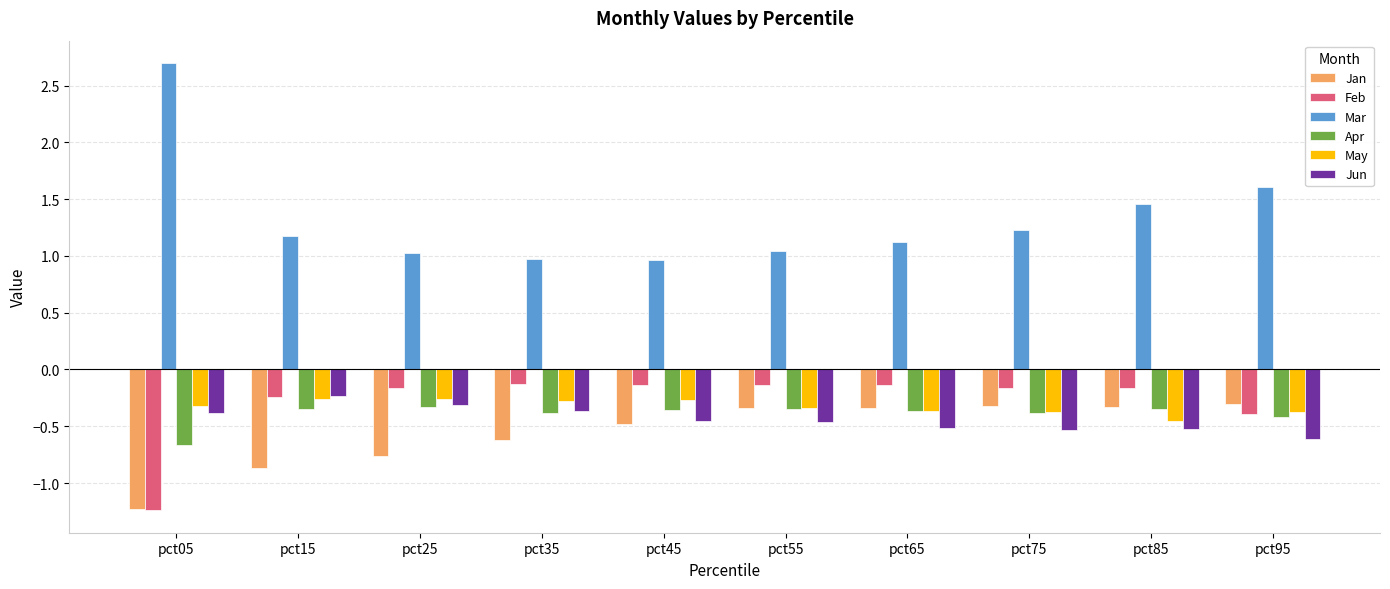

Which category has the highest value in the Jun series?

pct15